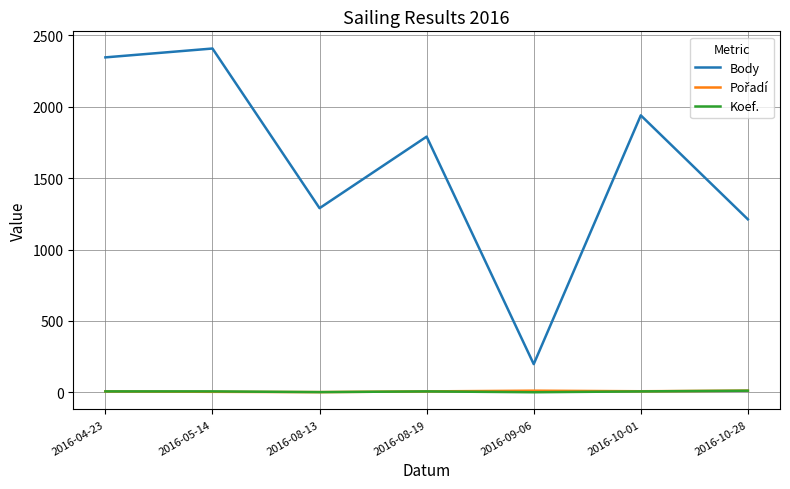

What is the minimum value shown in the chart?

1